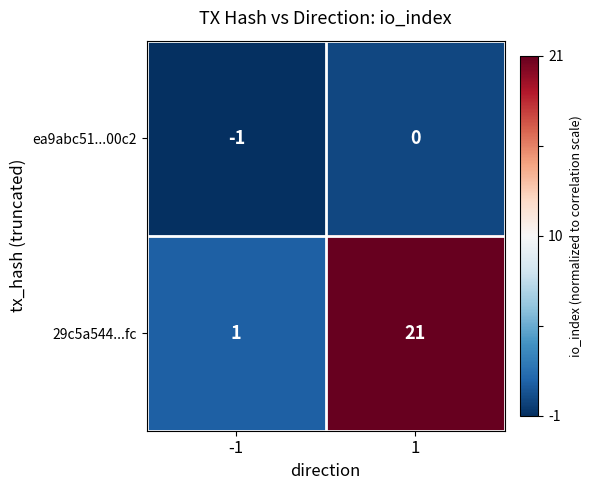

At which category is the sum across all series the highest?

1